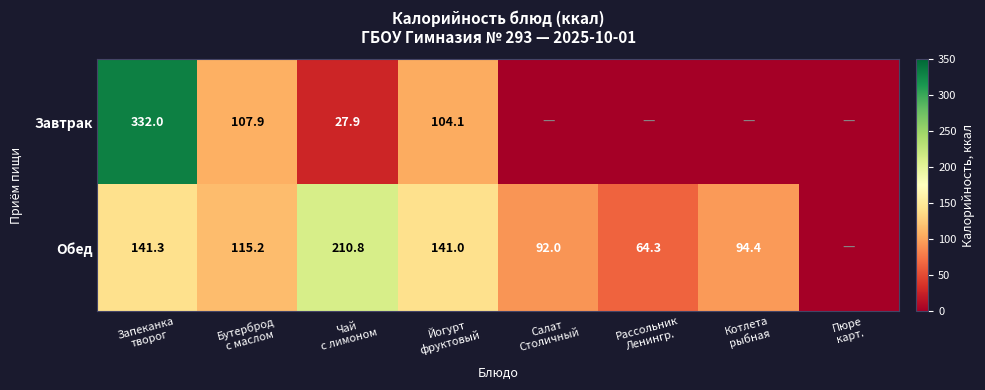

What is the difference between the maximum and minimum values in the Завтрак series?

332.0